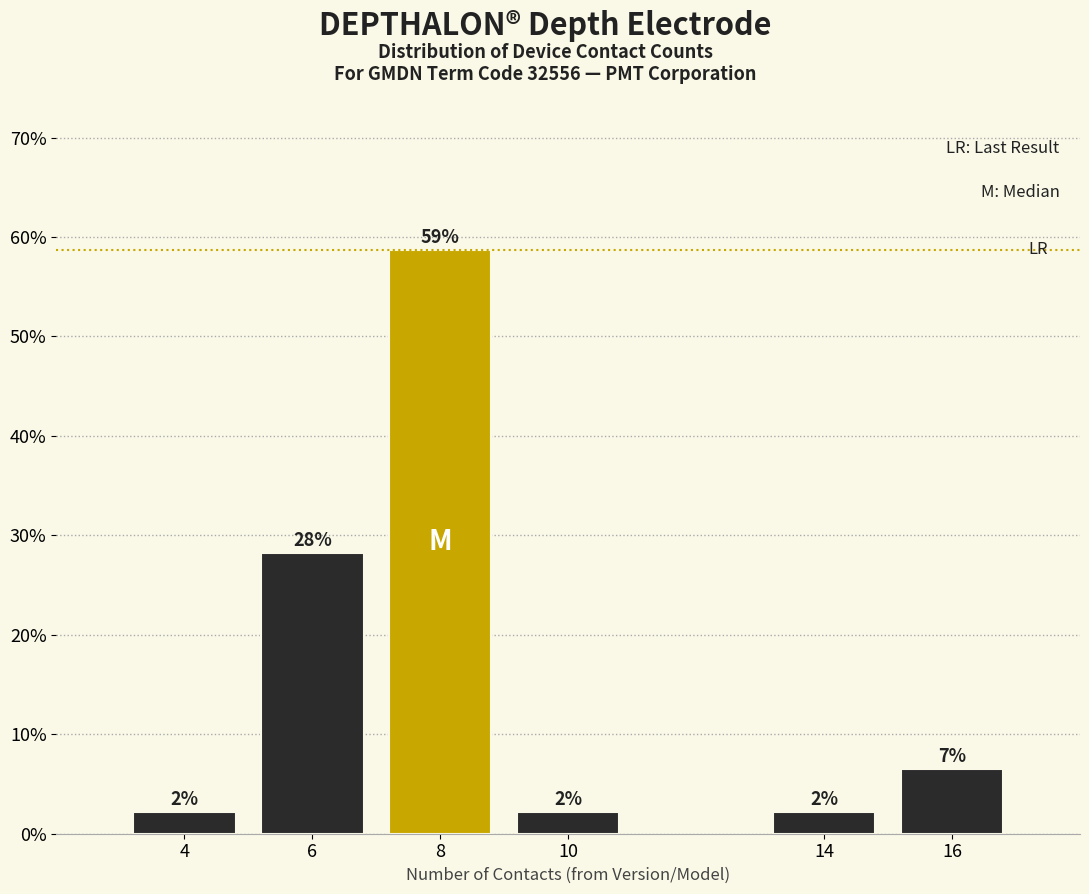

How many bars are there in total?

6